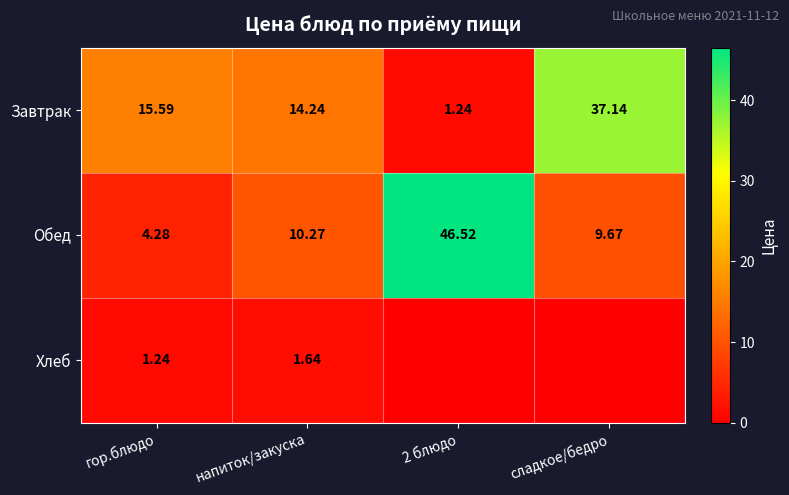

At which label does Обед reach its peak?

2 блюдо